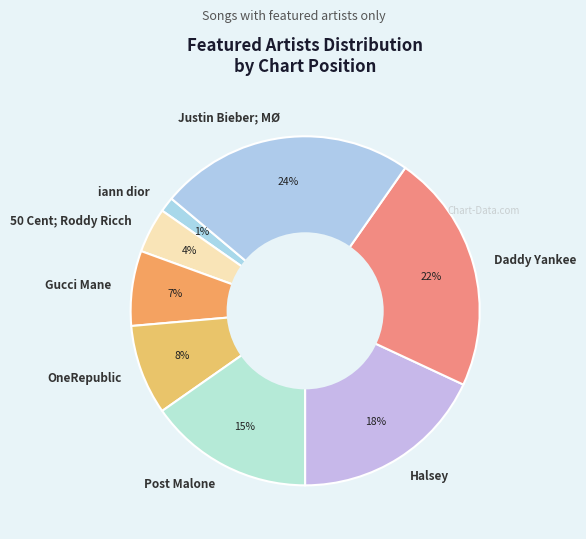

True or false: Daddy Yankee accounts for 22% of the total.

True